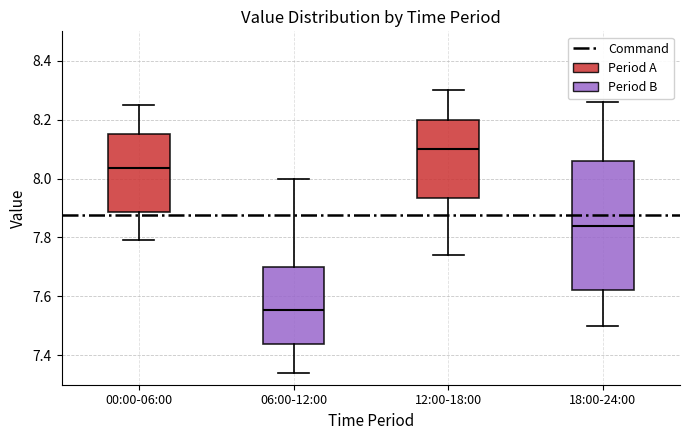

Which box has the lowest median line?

06:00-12:00